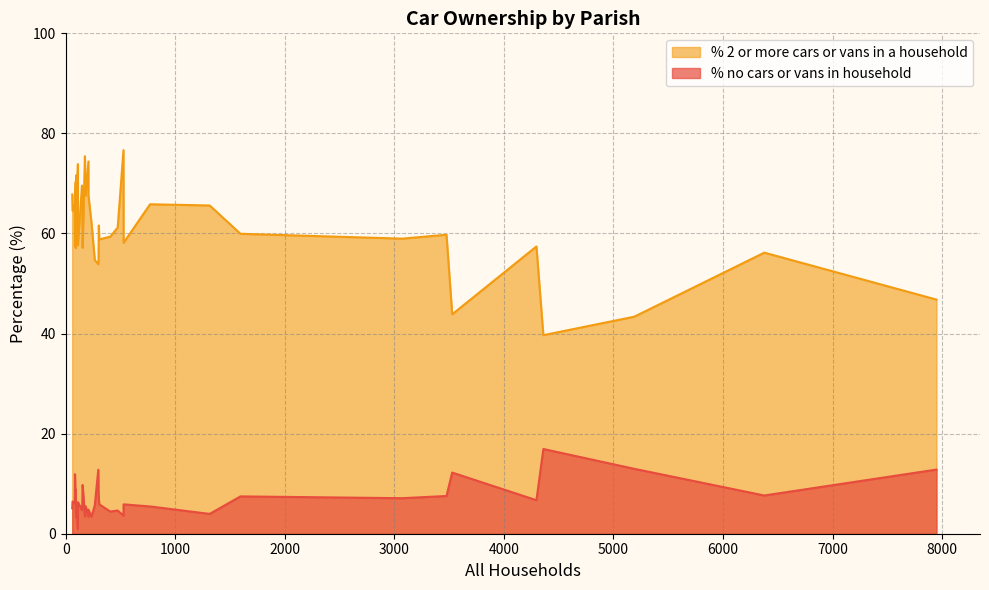

Which series has the largest total across all categories?

% 2 or more cars or vans in a household